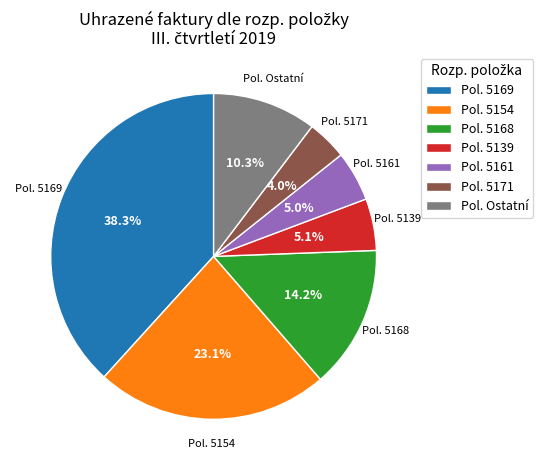

Which category has the biggest portion of the pie?

Pol. 5169